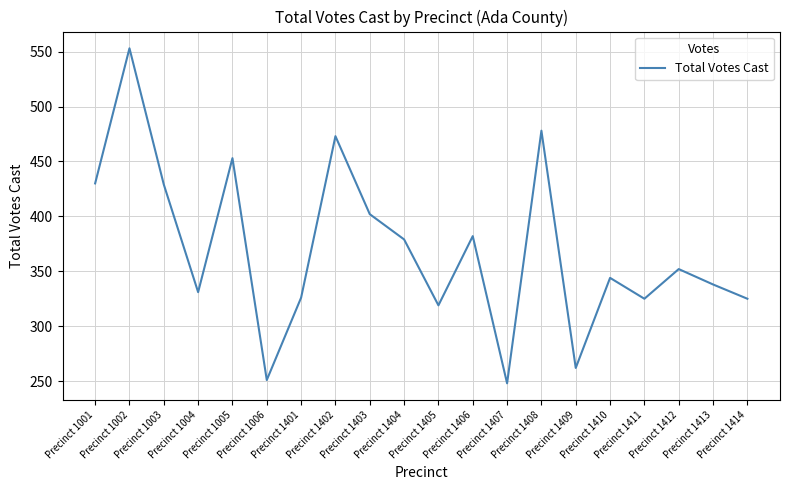

What is the greatest value displayed?

553